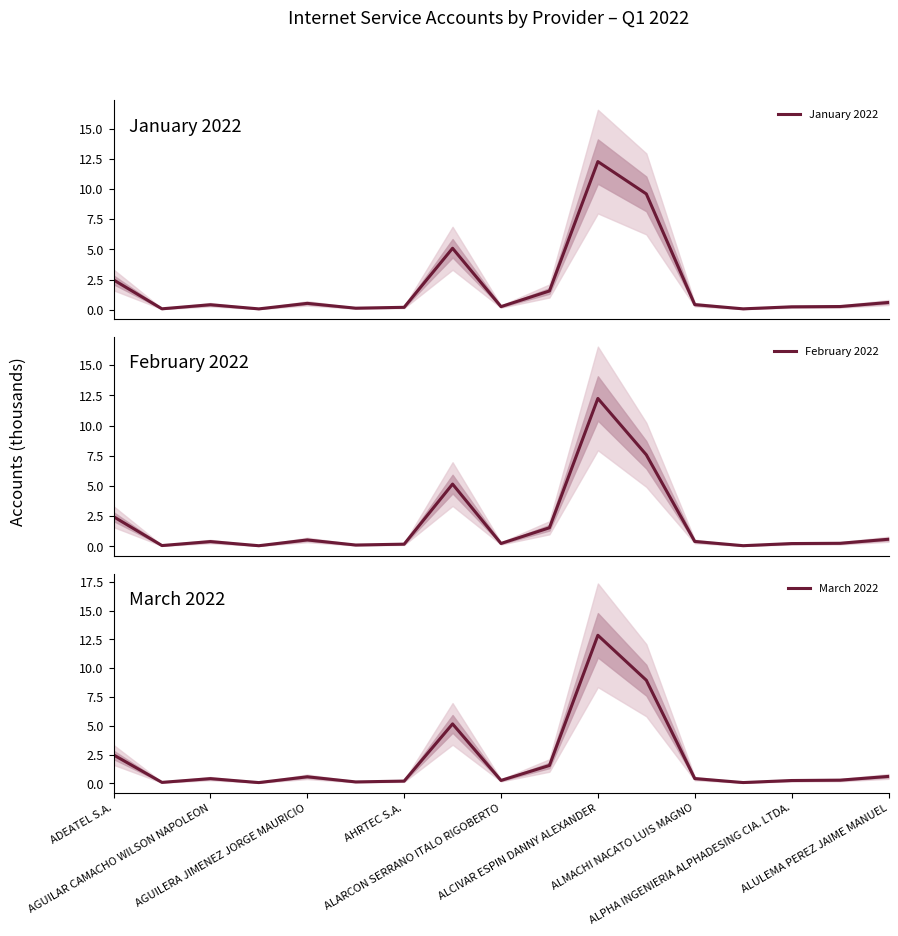

What is the maximum value for January 2022?

12.3